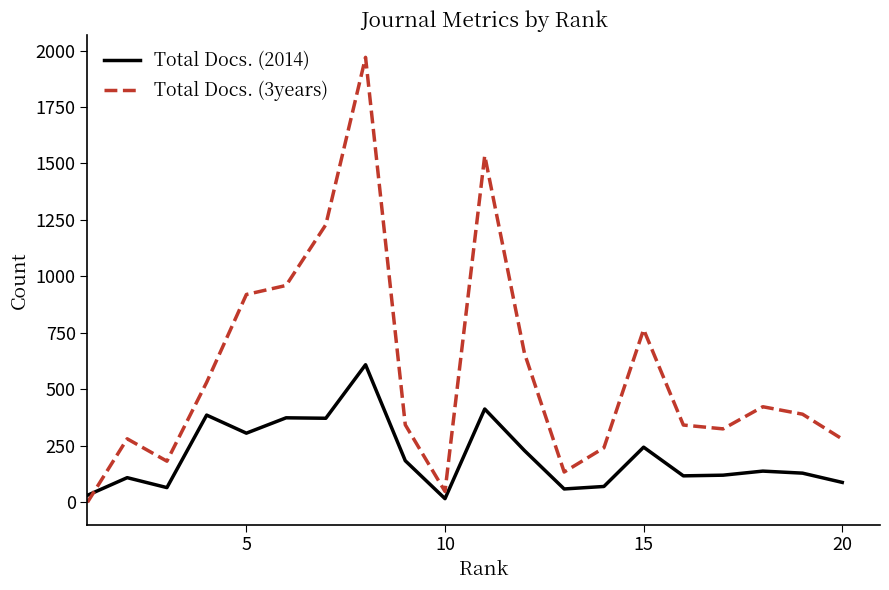

Rank the series by their maximum value, from lowest to highest.

Total Docs. (2014), Total Docs. (3years)